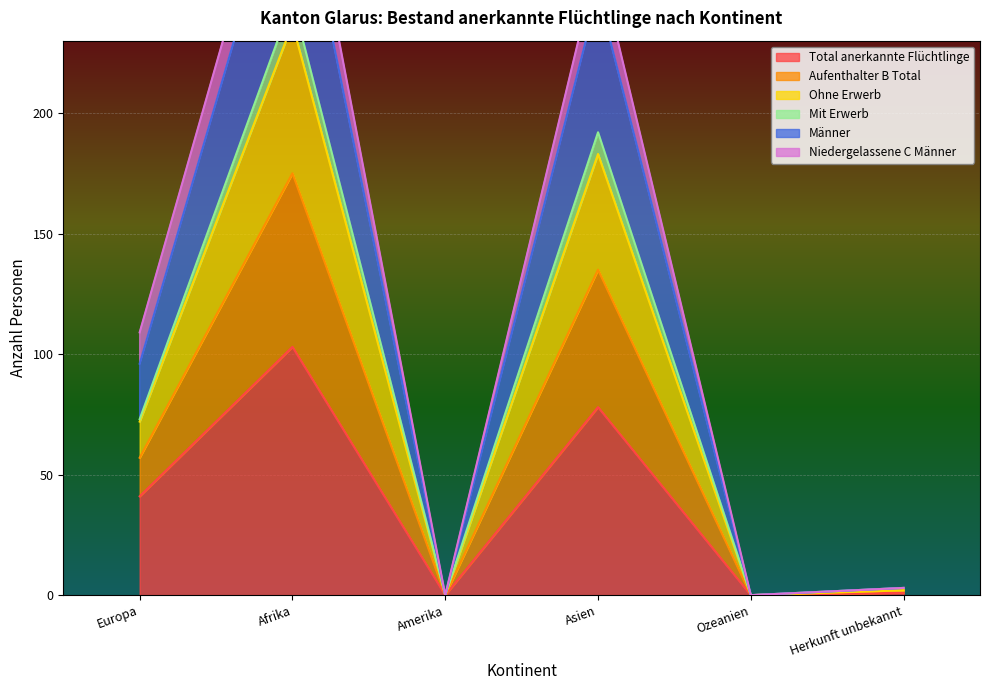

Which series changed the most between Amerika and Herkunft unbekannt?

Aufenthalter B Total